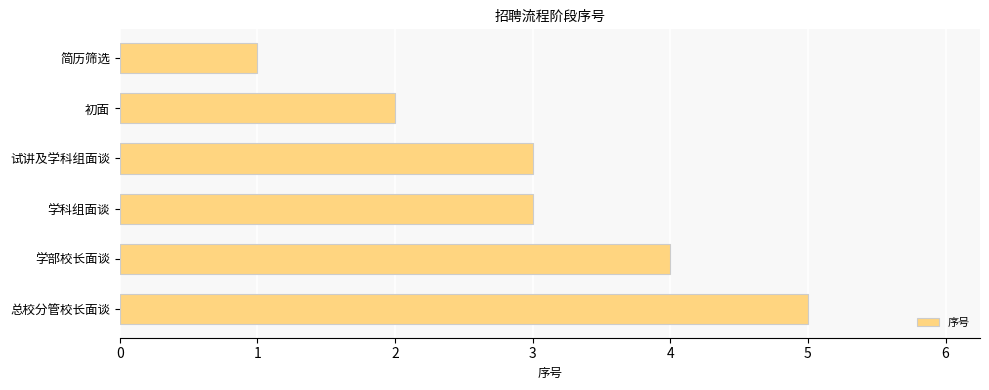

Count the number of categories in the chart.

6